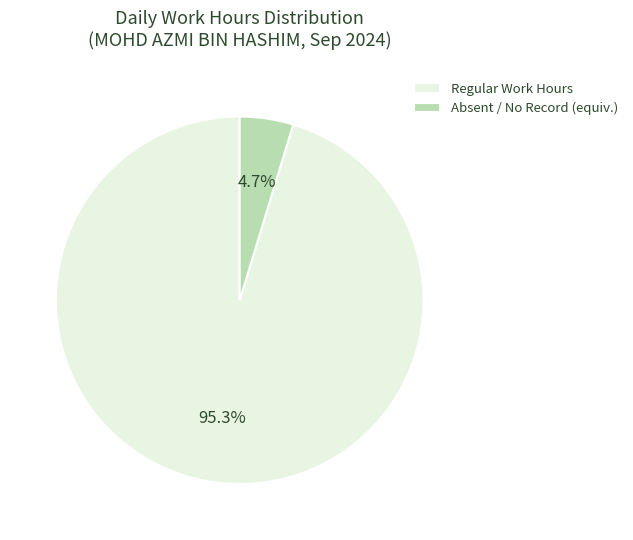

What is the smallest slice in the pie chart?

Absent / No Record (equiv.)